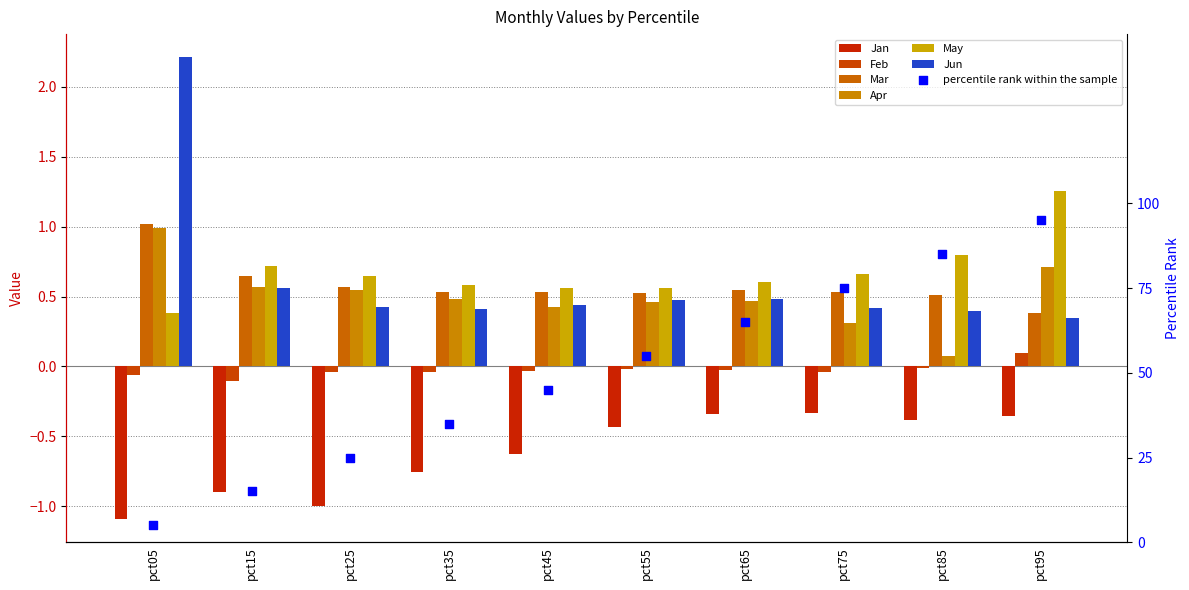

At which category is the sum across all series the highest?

pct05